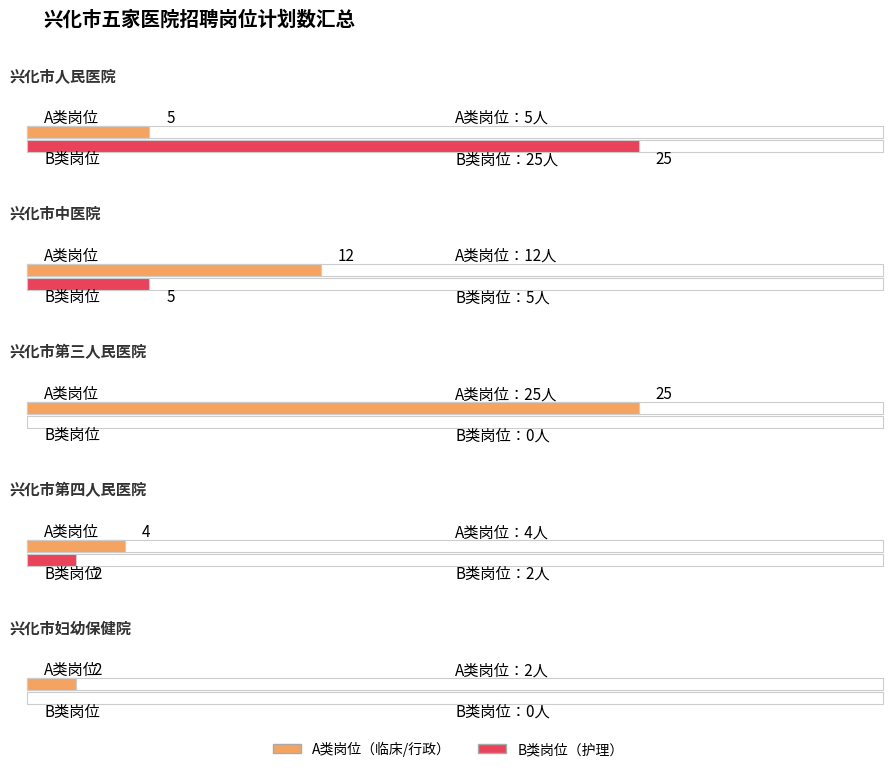

How many distinct data groups are displayed?

2